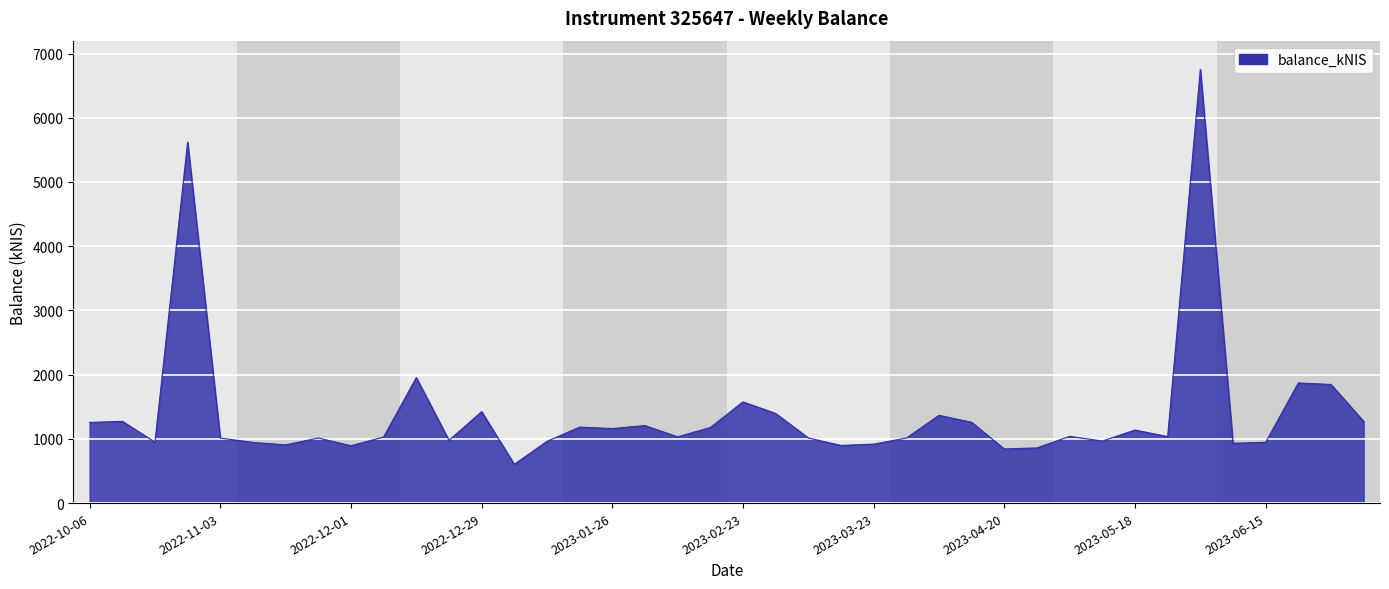

What is the difference between the maximum and minimum values?

6151.2